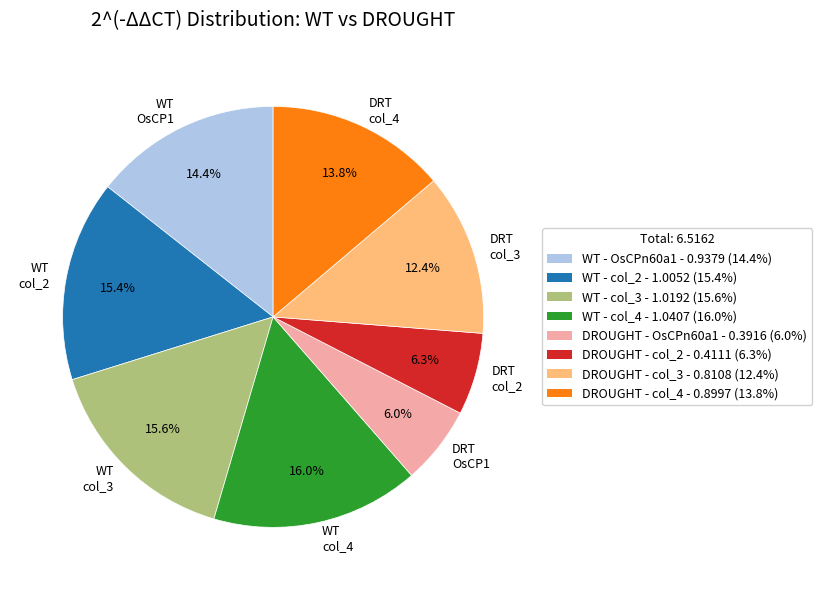

Does any single category account for the majority?

No